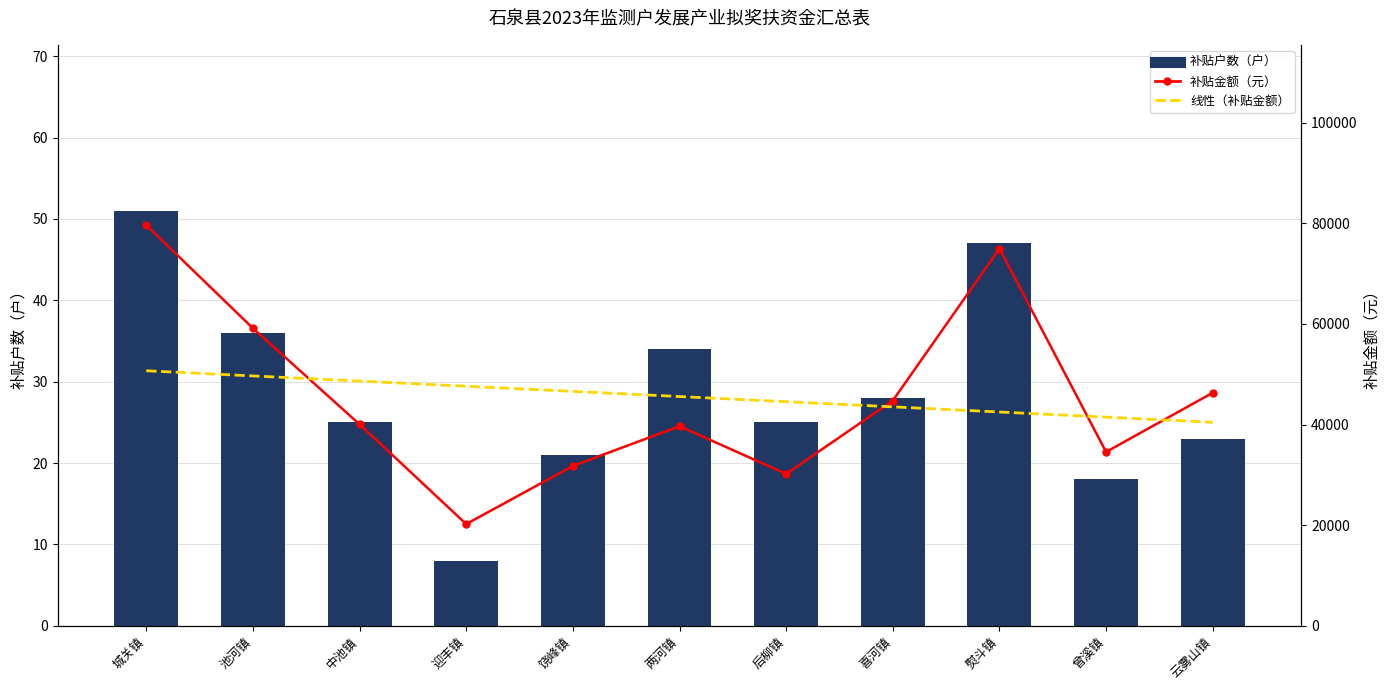

The 补贴户数（户） series shows 47.0 at 熨斗镇. True or false?

True